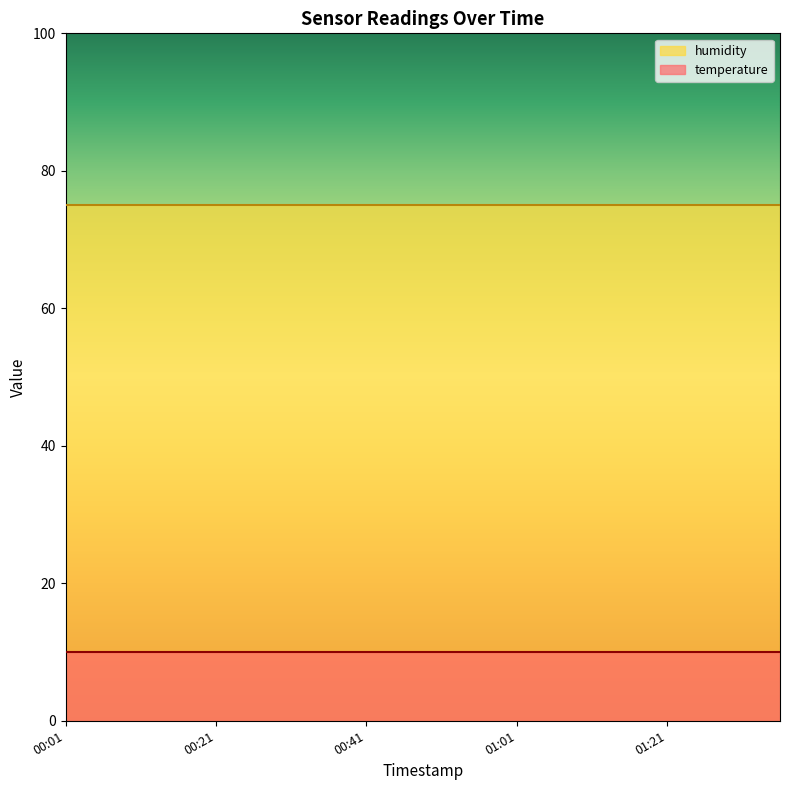

Rank the series by their average value, from lowest to highest.

temperature, humidity